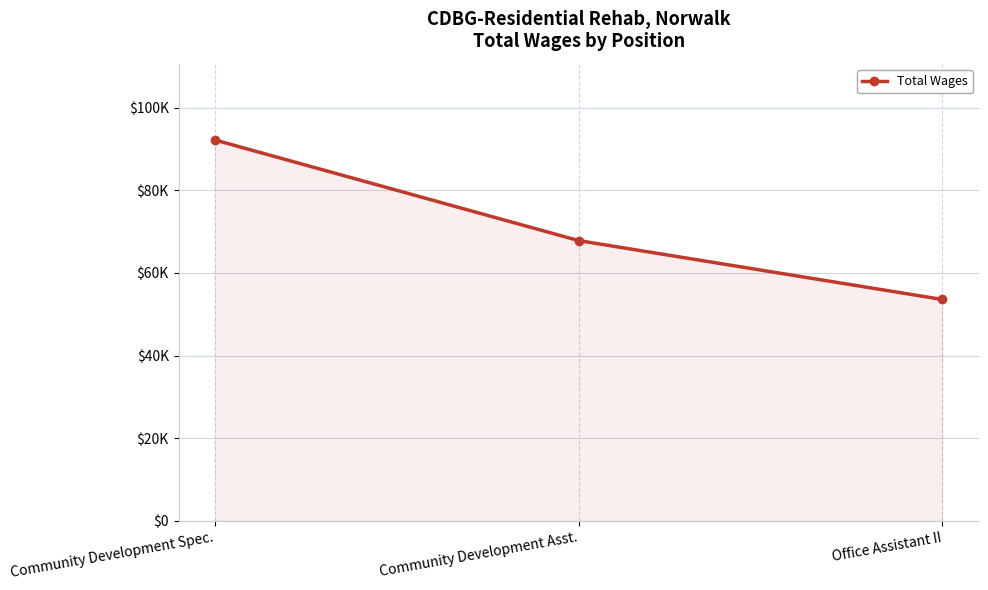

What is the change in value from Community Development Spec. to Office Assistant II?

-38604